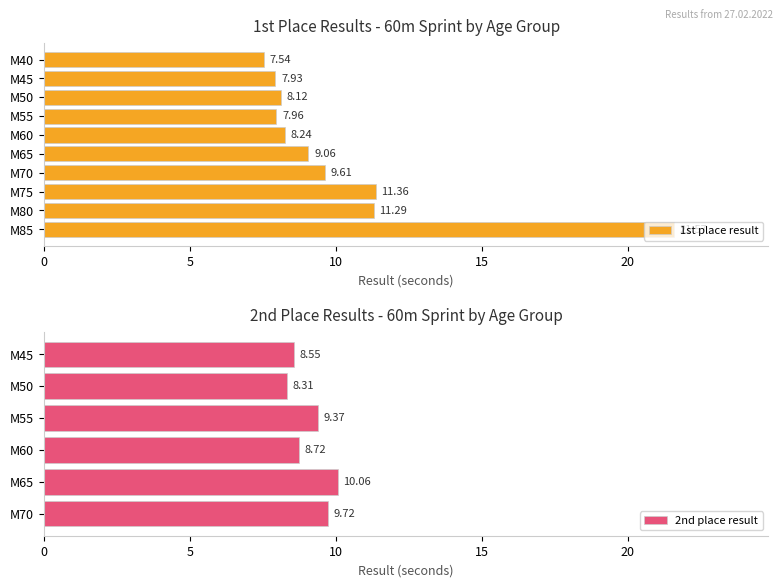

What is the average value?

10.3